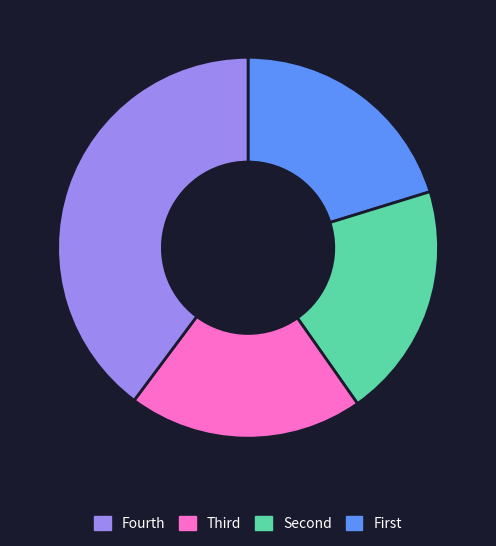

Is there a majority slice in this chart?

No